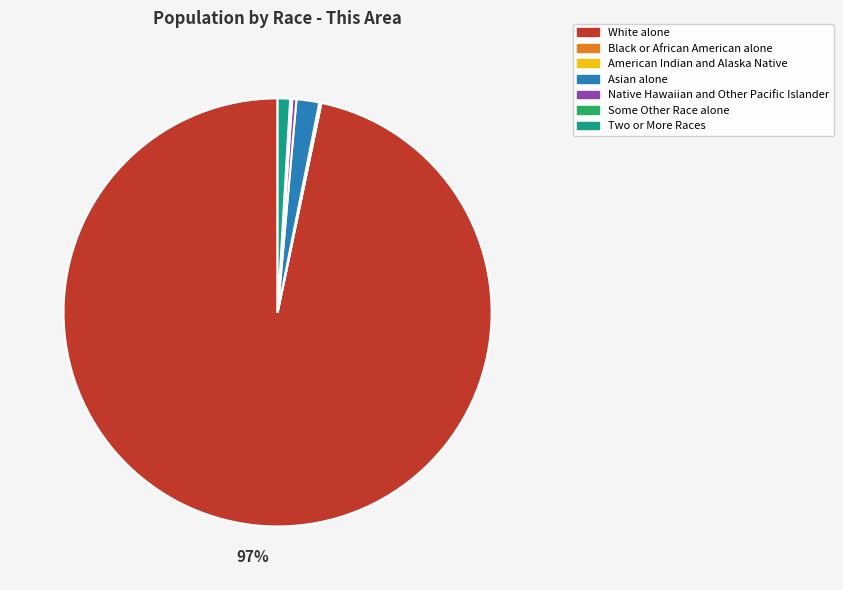

Between Native Hawaiian and Other Pacific Islander and Two or More Races, which is larger?

Two or More Races